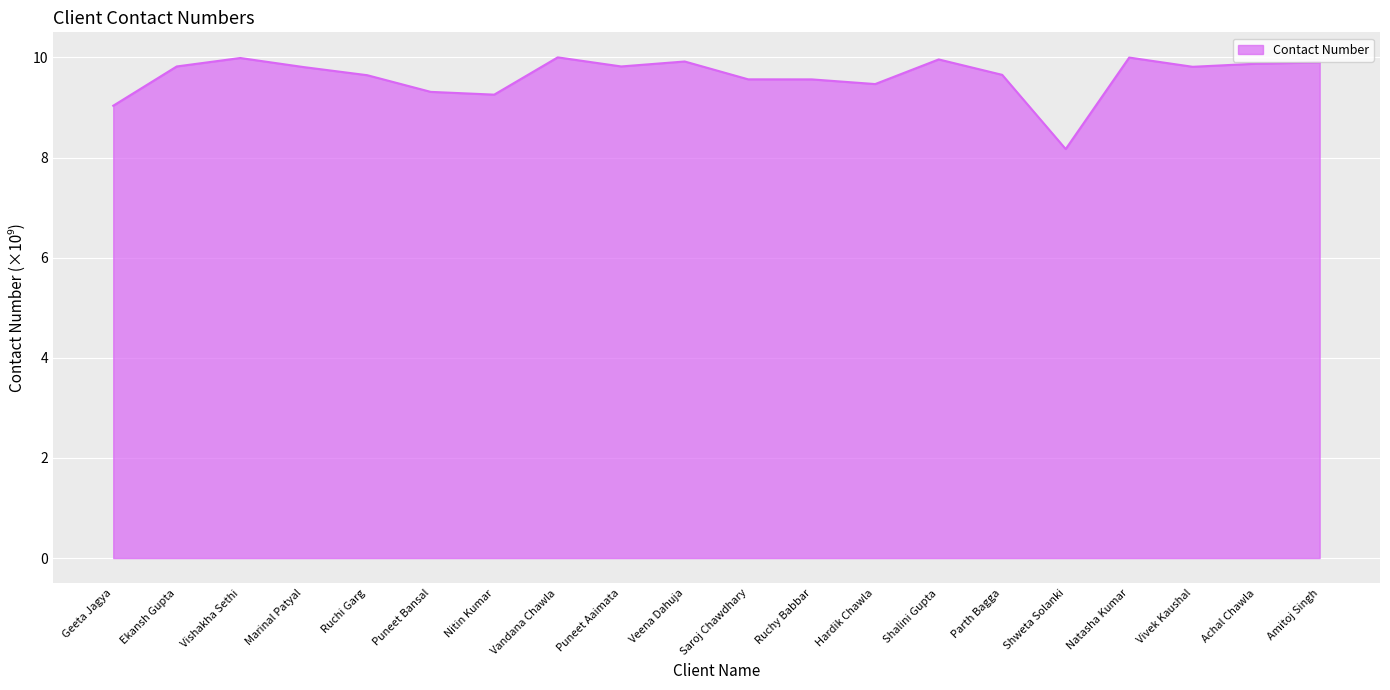

What is the sum of the values at Vishakha Sethi and Vivek Kaushal?

19.8